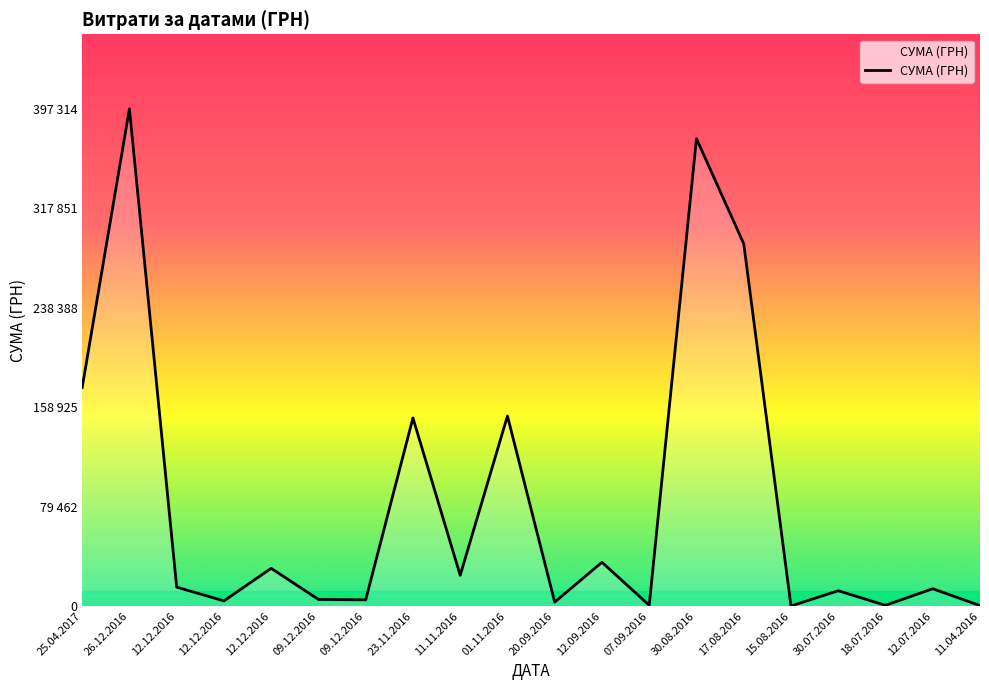

List the labels in order of value, largest first.

26.12.2016, 30.08.2016, 17.08.2016, 25.04.2017, 01.11.2016, 23.11.2016, 12.09.2016, 12.12.2016, 11.11.2016, 12.12.2016, 12.07.2016, 30.07.2016, 09.12.2016, 09.12.2016, 12.12.2016, 20.09.2016, 07.09.2016, 18.07.2016, 11.04.2016, 15.08.2016